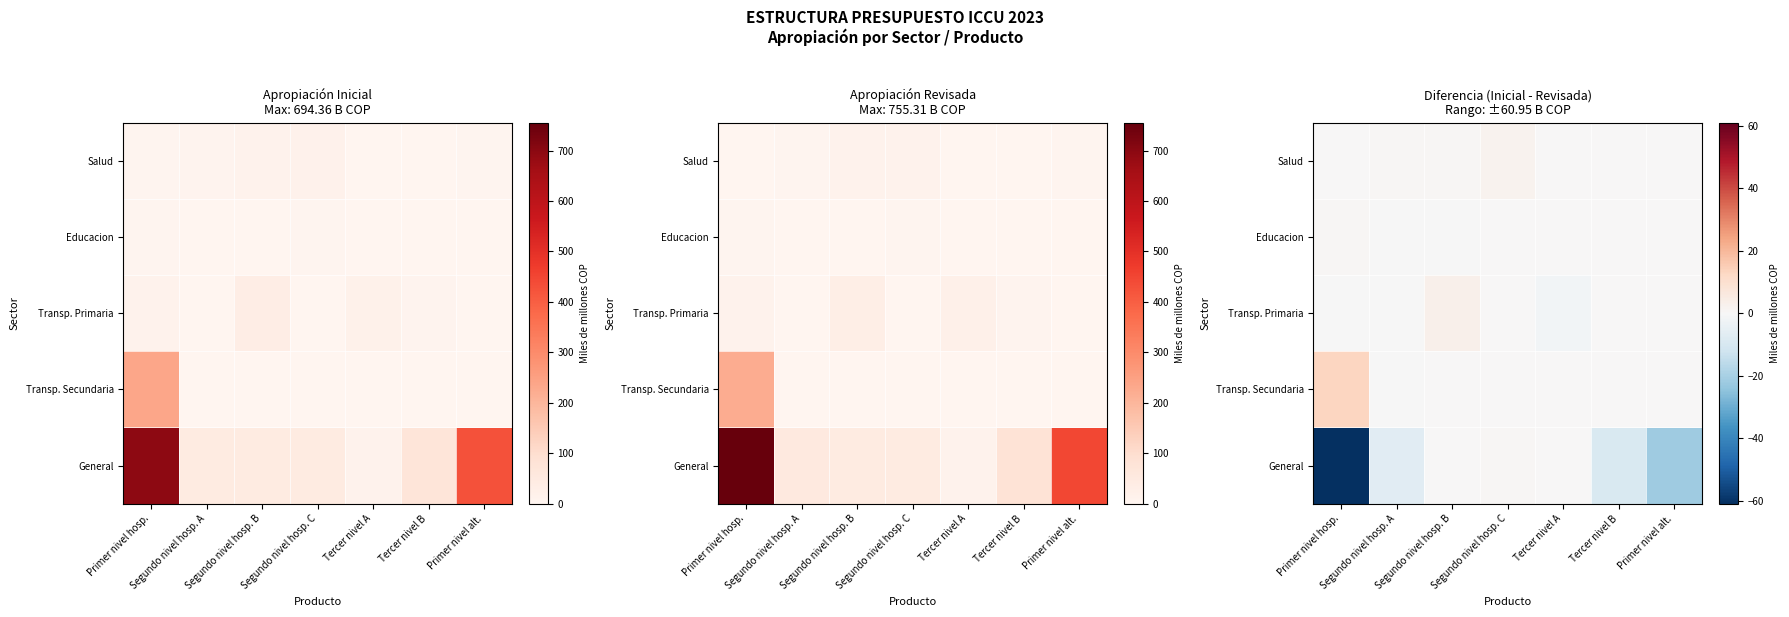

What is the difference between the highest and lowest values at Tercer nivel B?

9.4